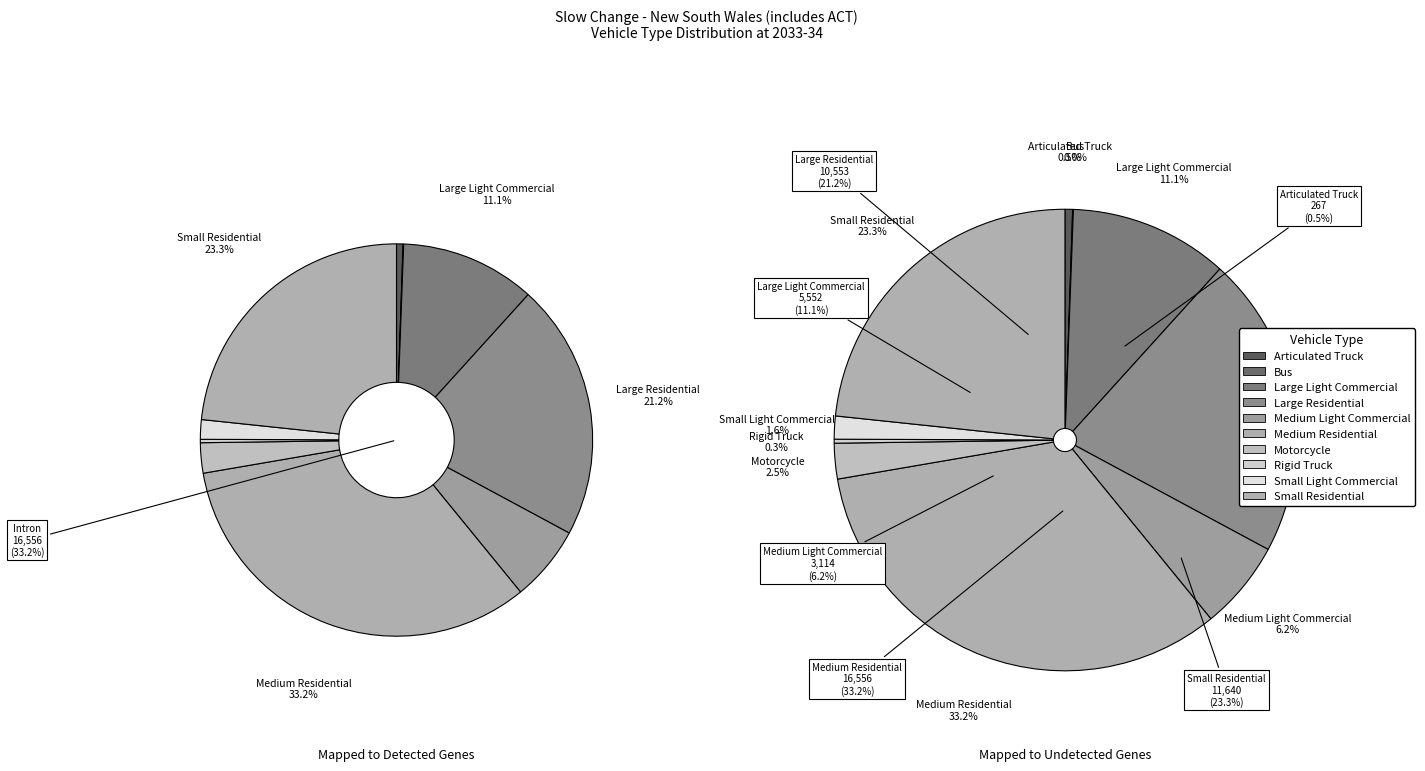

The Medium Light Commercial slice represents 6% of the pie. True or false?

True